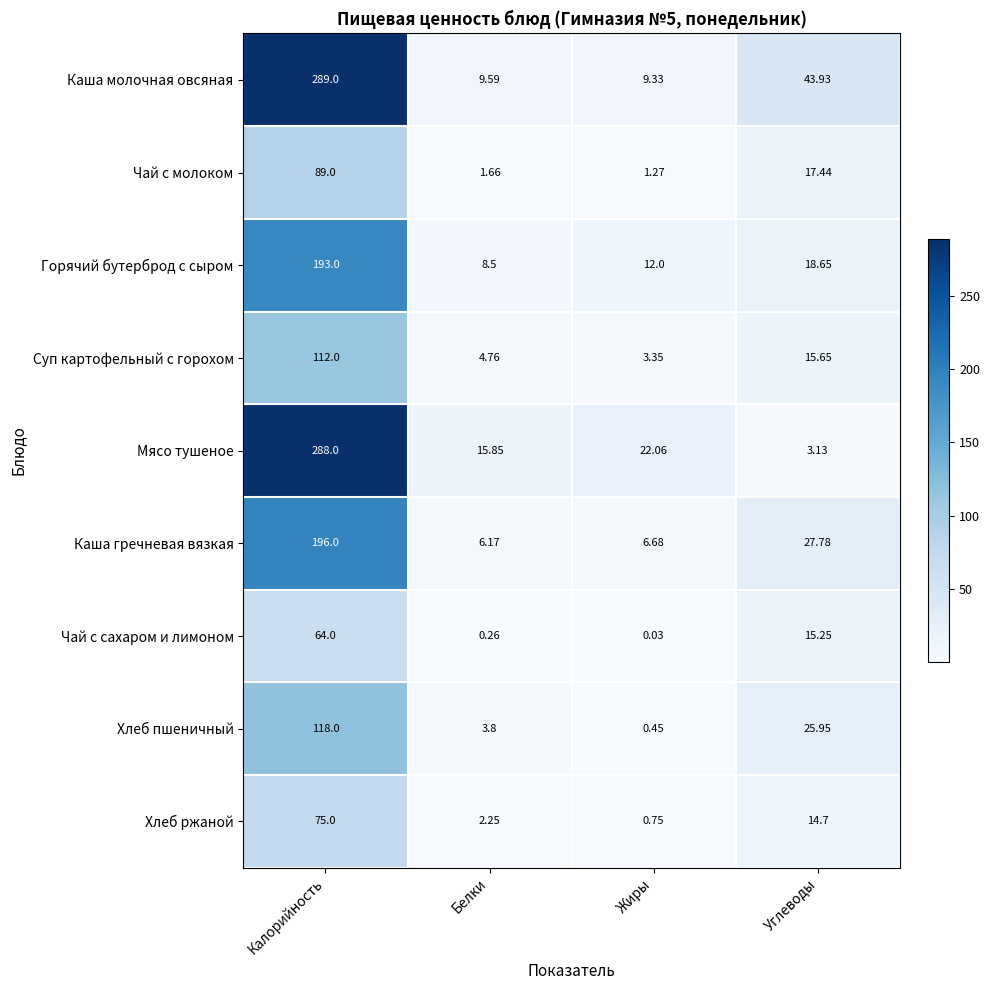

Which series changed the most between Калорийность and Белки?

Каша молочная овсяная